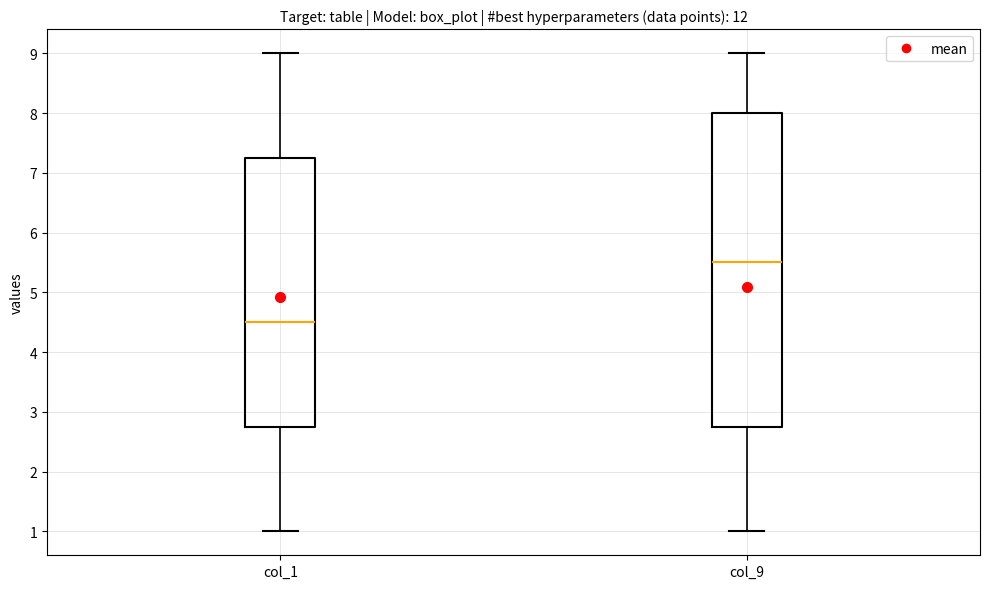

Reading left to right, read every box against the y-axis: the position of its median line, the range the box covers, and the ends of its whiskers. The values are not printed on the chart, so give them approximately, as read against the axis.

col_1: median 4.5, box 2.8 to 7.3, whiskers 1.0 to 9.0
col_9: median 5.5, box 2.8 to 8.0, whiskers 1.0 to 9.0